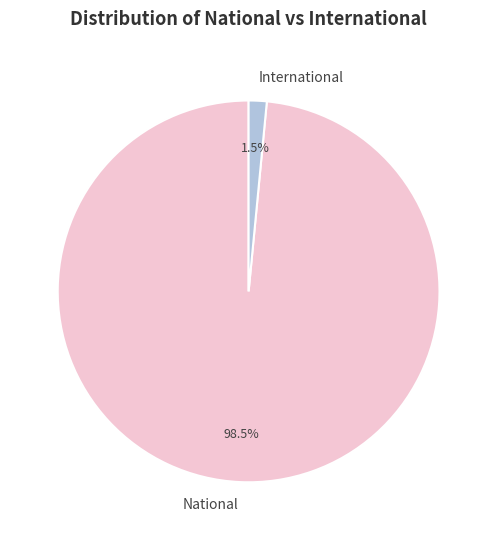

Does any single category account for the majority?

Yes